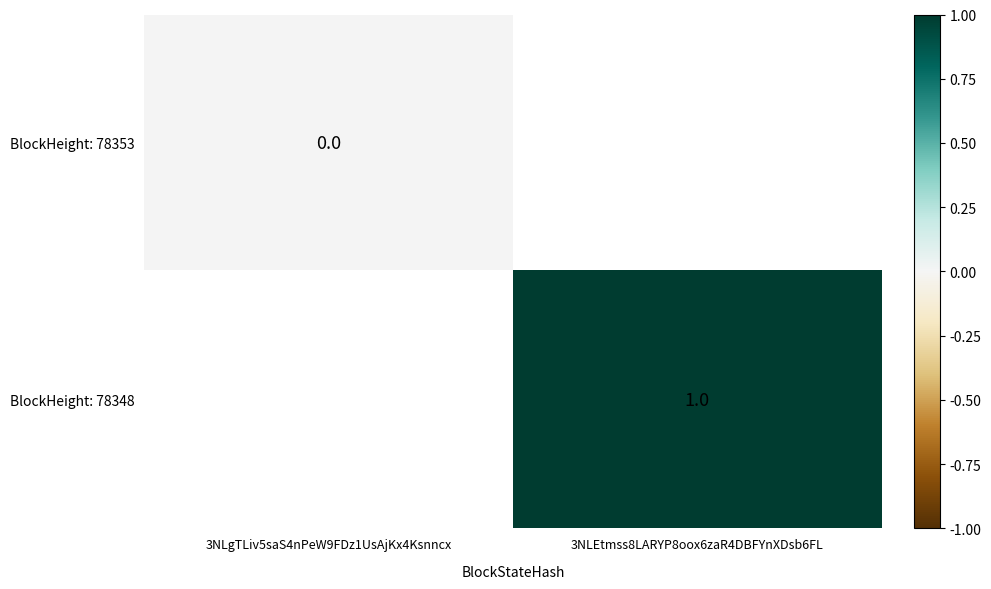

The BlockHeight: 78348 series shows 1 at 3NLEtmss8LARYP8oox6zaR4DBFYnXDsb6FL. True or false?

True